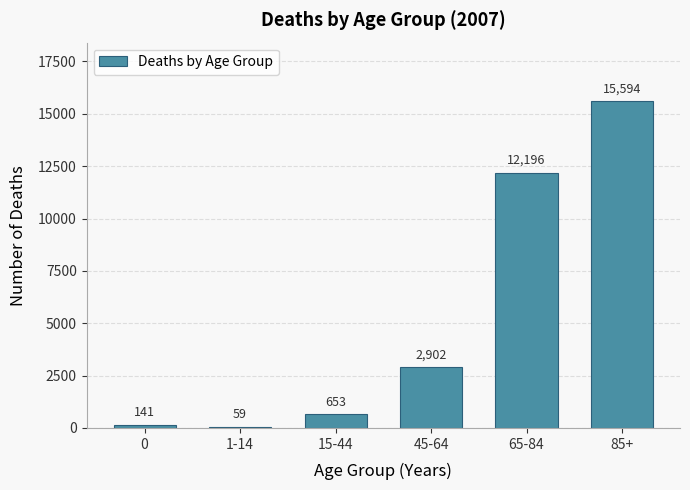

Reading left to right, extract all data points from this chart.

141	59	653	2902	12196	15594